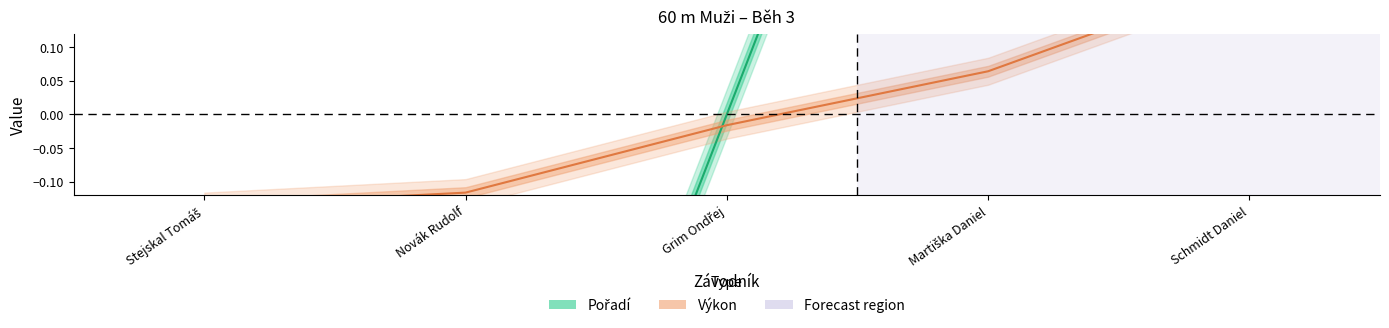

Does the chart have visible grid lines?

No